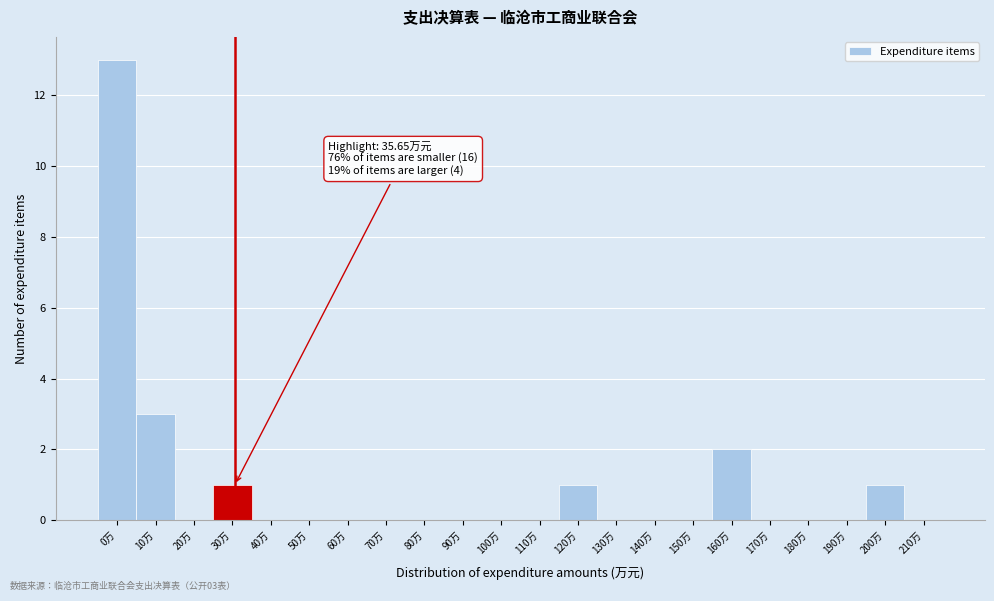

Reading right to left, what are all the values shown in this chart?

210万=0	200万=1	190万=0	180万=0	170万=0	160万=2	150万=0	140万=0	130万=0	120万=1	110万=0	100万=0	90万=0	80万=0	70万=0	60万=0	50万=0	40万=0	30万=1	20万=0	10万=3	0万=13